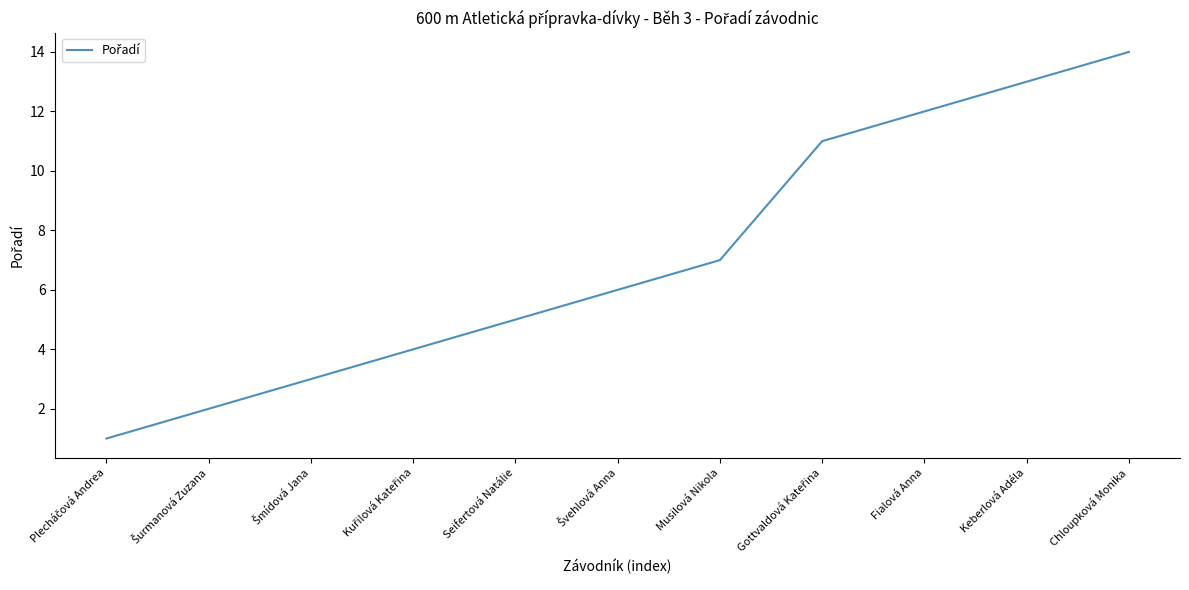

What is the difference between the maximum and minimum values?

13